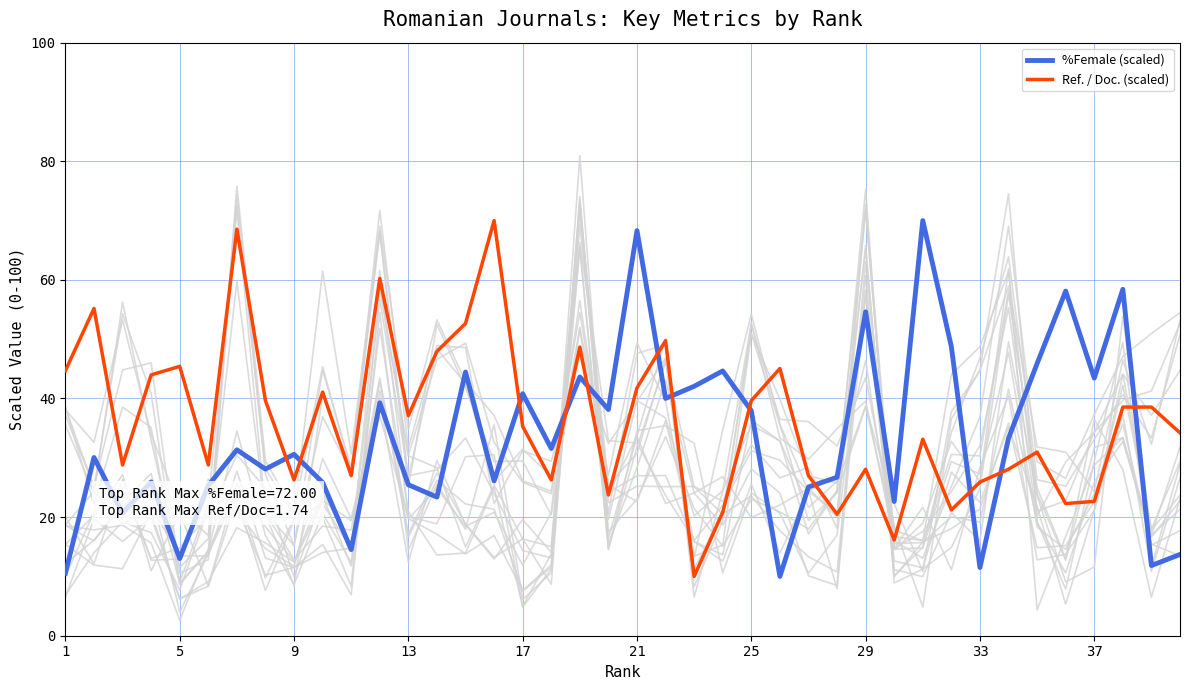

What is the highest value of the %Female (scaled) series?

70.0